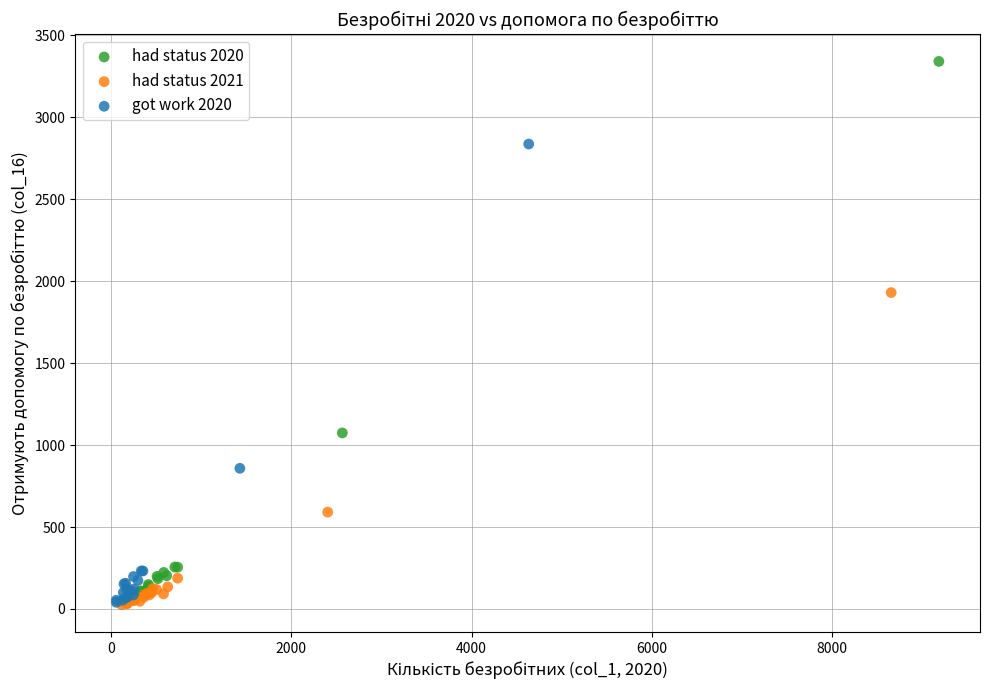

Which series has the largest Y range (max minus min)?

had status 2020